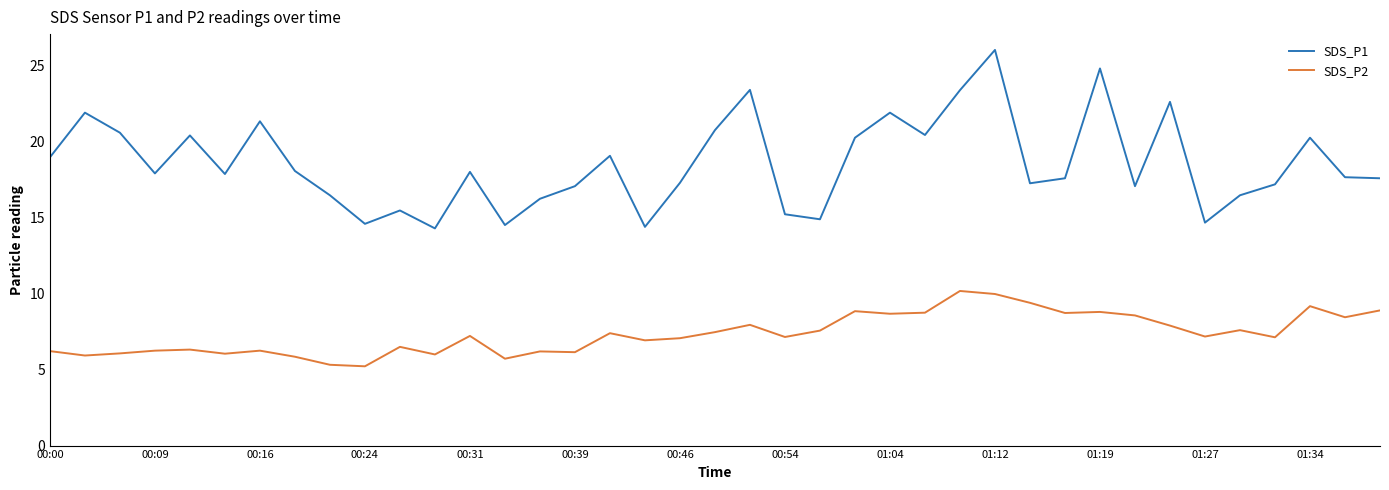

True or false: SDS_P1 and SDS_P2 intersect in this chart.

False